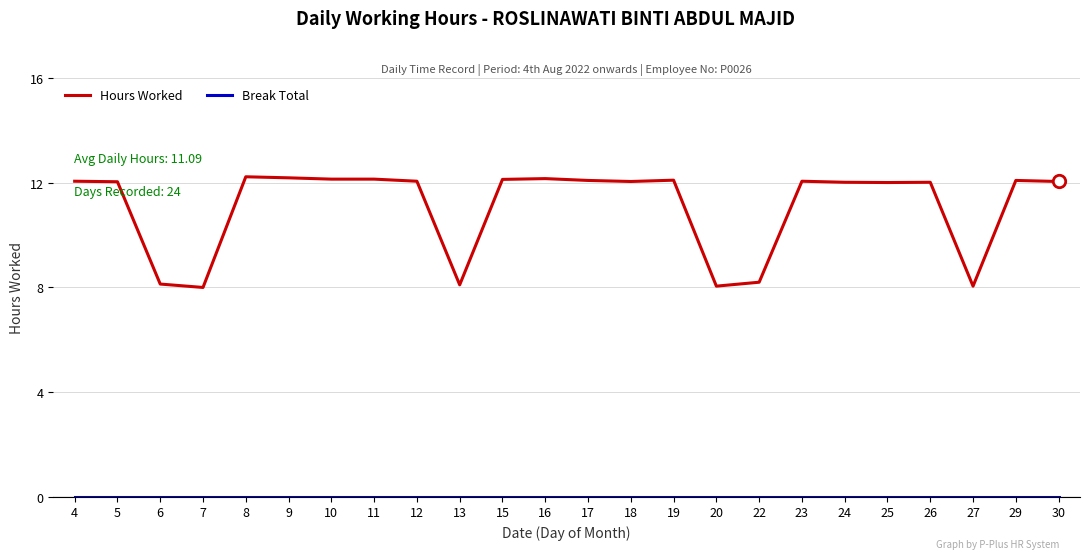

At how many categories does at least one series exceed 4?

24